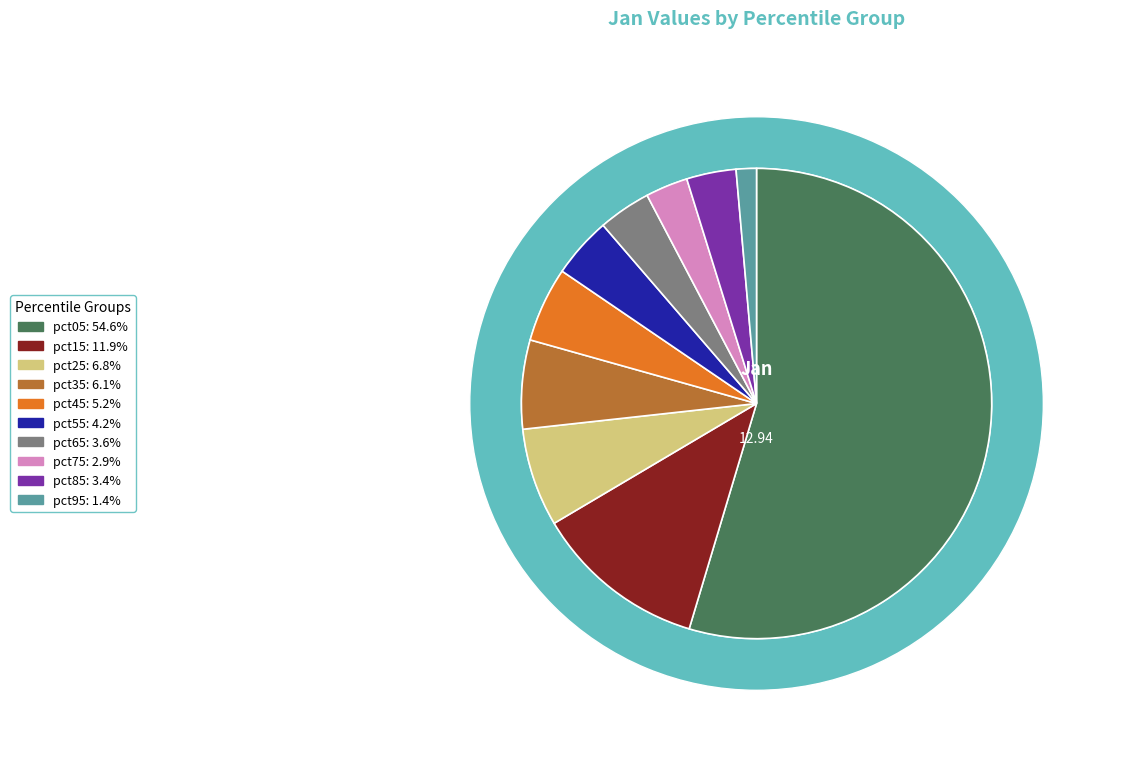

Is the sum of pct35 and pct55 greater than half?

No